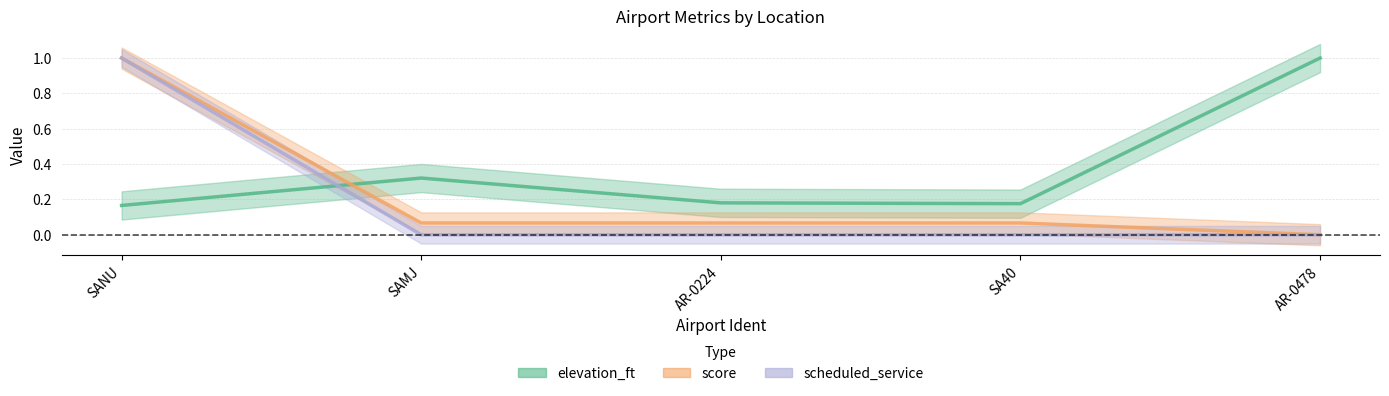

Reading right to left, list all the values displayed in this chart.

elevation_ft: AR-0478=1.0	SA40=0.2	AR-0224=0.2	SAMJ=0.3	SANU=0.2
score: AR-0478=0.0	SA40=0.1	AR-0224=0.1	SAMJ=0.1	SANU=1.0
scheduled_service: AR-0478=0.0	SA40=0.0	AR-0224=0.0	SAMJ=0.0	SANU=1.0